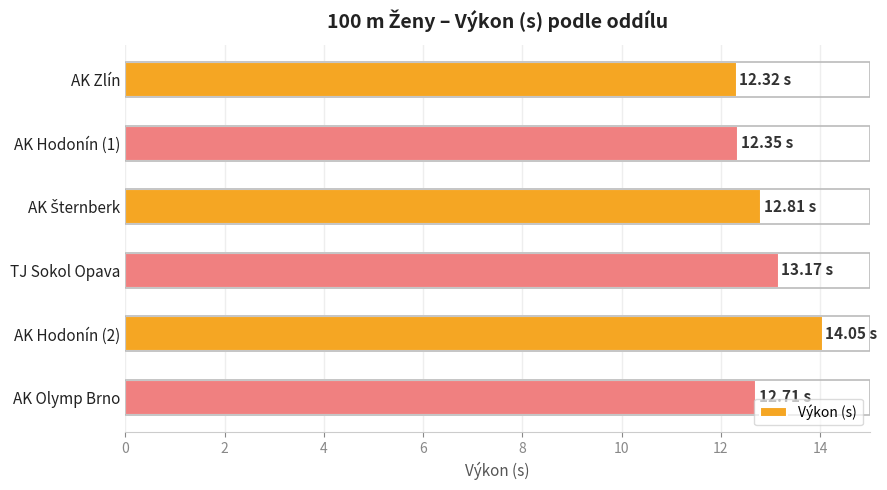

What is the difference between the maximum and minimum values?

1.7